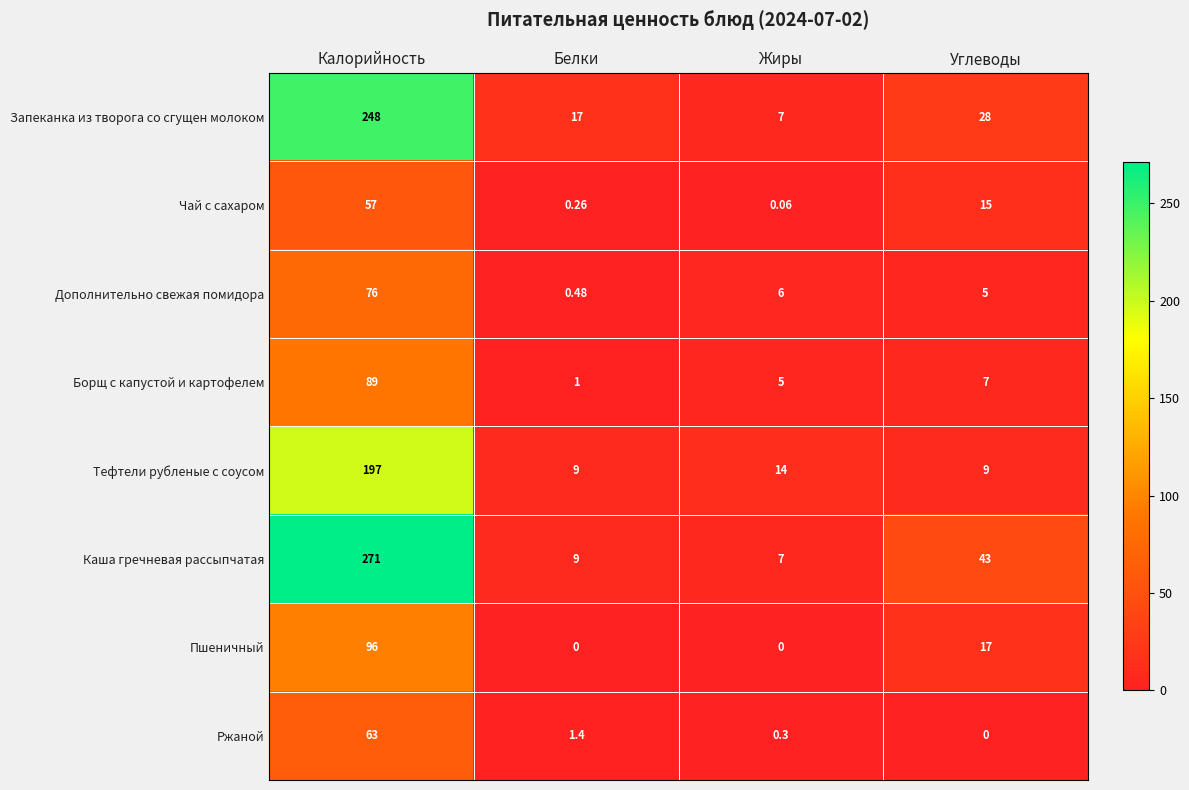

List the series in order of their peak value, highest first.

Каша гречневая рассыпчатая, Запеканка из творога со сгущен молоком, Тефтели рубленые с соусом, Пшеничный, Борщ с капустой и картофелем, Дополнительно свежая помидора, Ржаной, Чай с сахаром